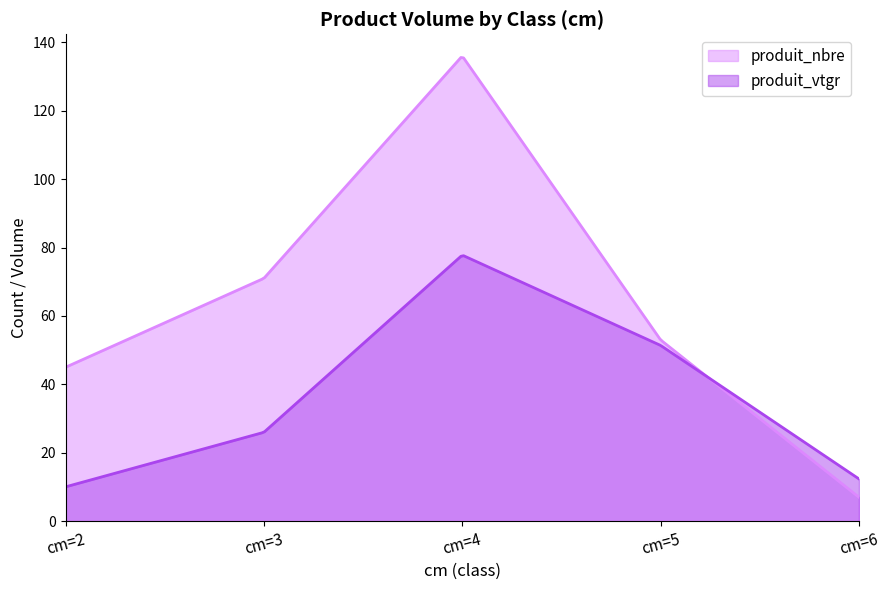

Reading right to left, extract all data points from this chart.

produit_nbre: cm=6=7.0	cm=5=53.0	cm=4=136.0	cm=3=71.0	cm=2=45.0
produit_vtgr: cm=6=12.4	cm=5=51.4	cm=4=77.8	cm=3=26.0	cm=2=10.0